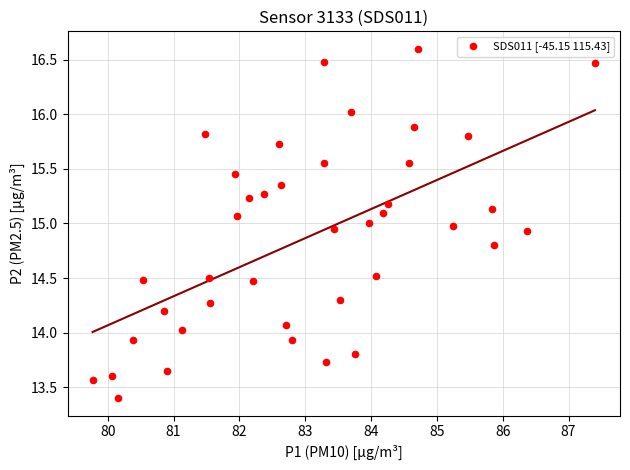

What is the range of X values (max minus min)?

7.6